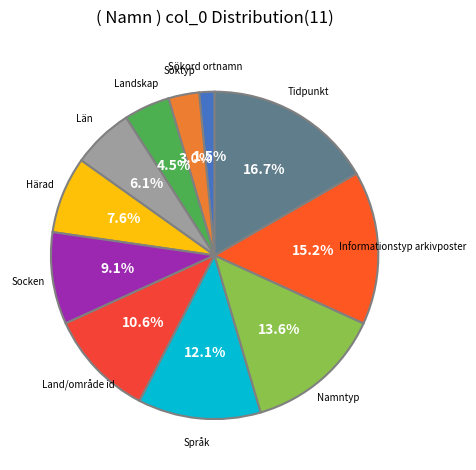

What percentage is the Informationstyp arkivposter slice, to the nearest percent?

15%